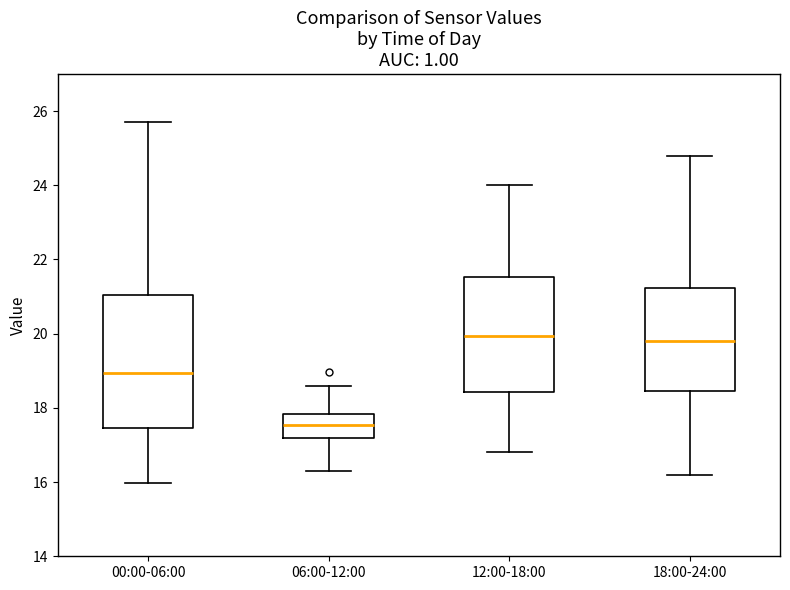

Comparing the boxes themselves (not the whiskers), which one is the tallest?

00:00-06:00